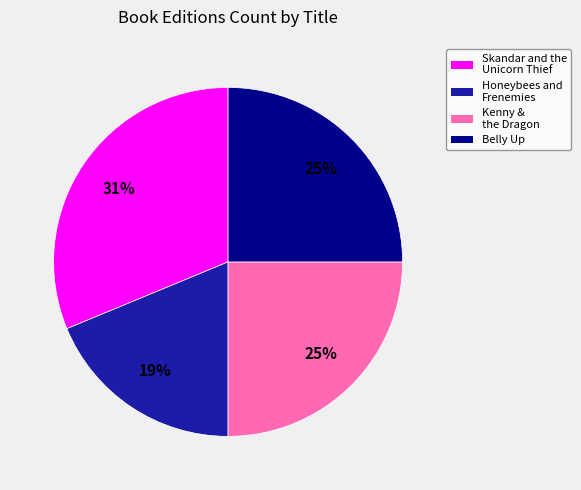

What percentage is the Skandar and the Unicorn Thief slice, to the nearest percent?

31%